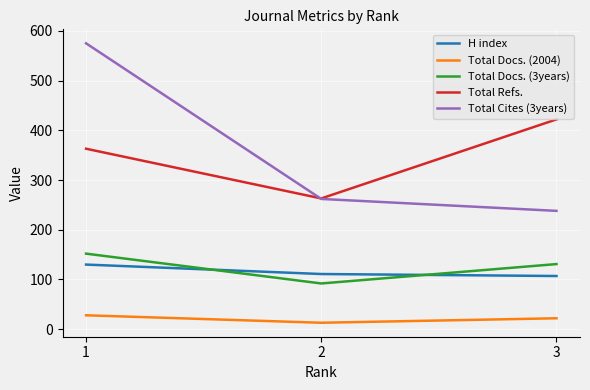

What is the total value across all series at 1?

1248